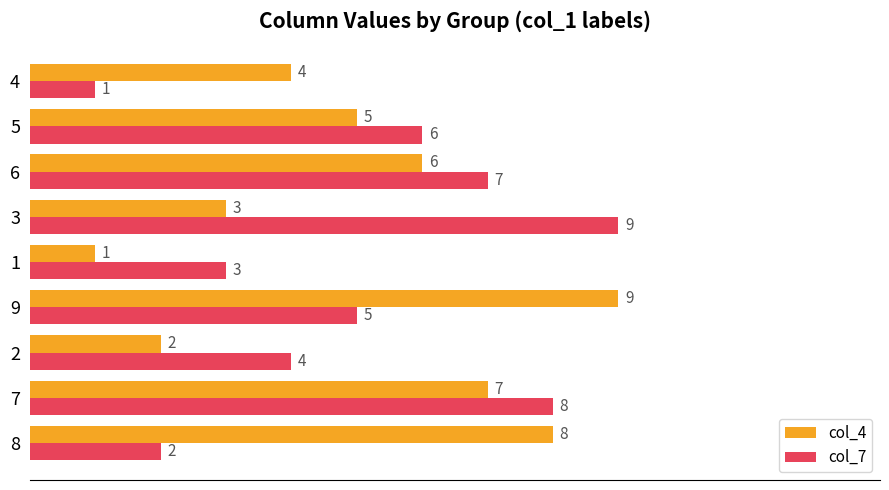

At which category is the sum across all series the highest?

7